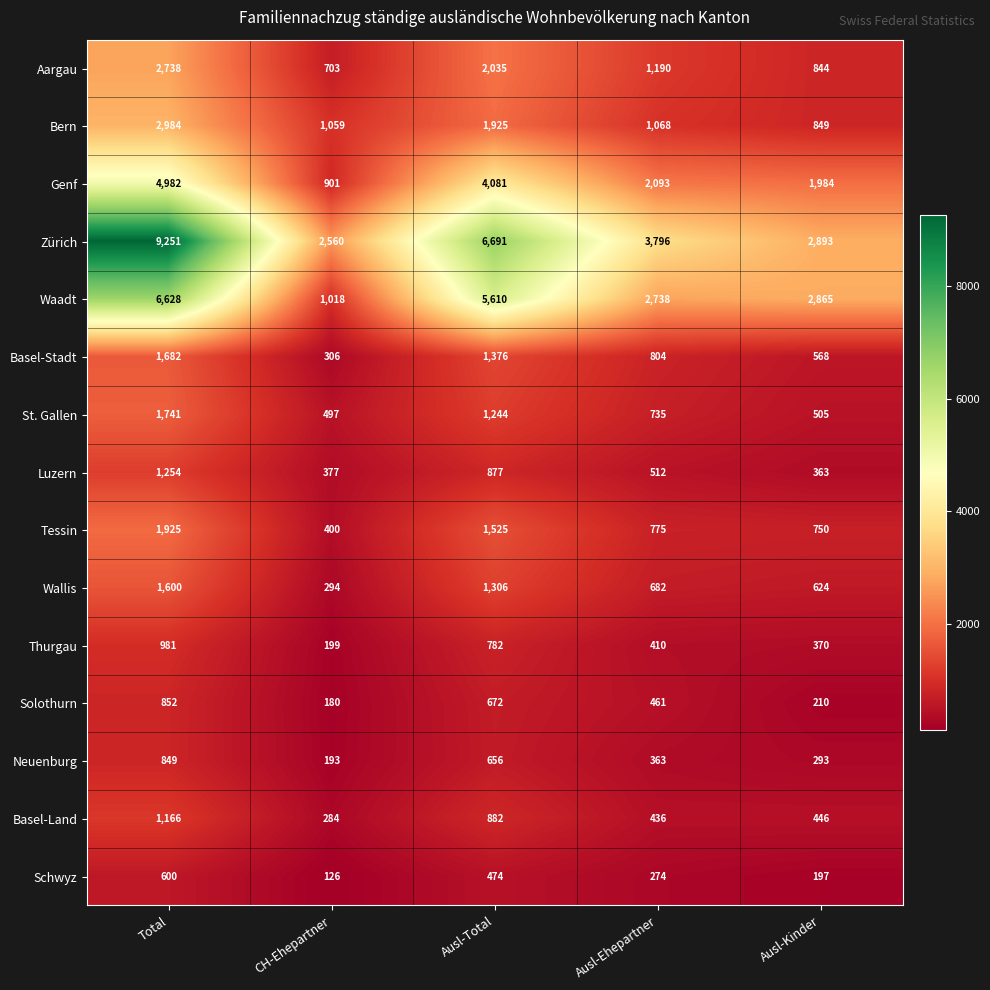

What is the maximum value for Tessin?

1925